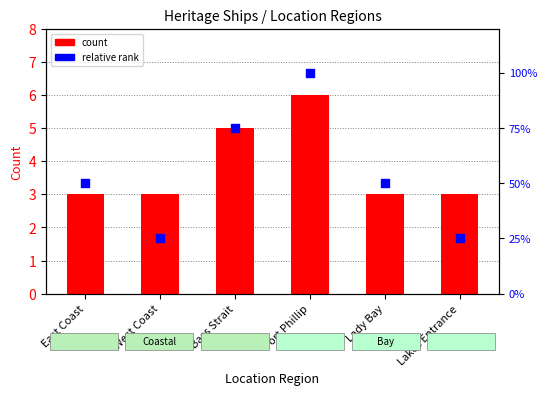

Is the value of relative rank at Lady Bay greater than the value of count at West Coast?

No